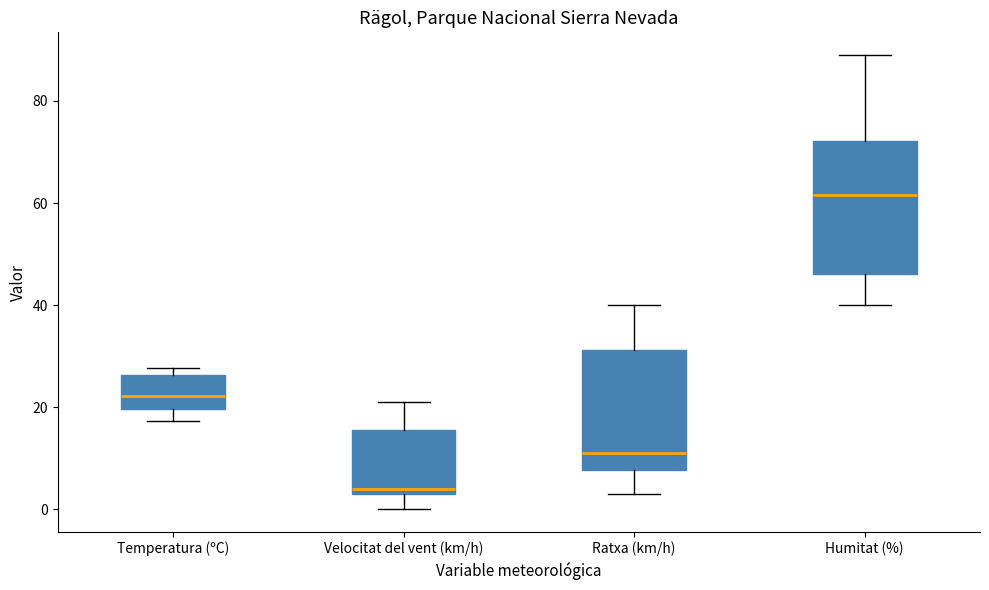

Reading left to right, read every box against the y-axis: the position of its median line, the range the box covers, and the ends of its whiskers. The values are not printed on the chart, so give them approximately, as read against the axis.

Temperatura (ºC): median 22, box 20 to 26, whiskers 18 to 28
Velocitat del vent (km/h): median 4 (just above the box's lower edge), box 4 to 16, whiskers 0 to 22
Ratxa (km/h): median 12, box 8 to 32, whiskers 4 to 40
Humitat (%): median 62, box 46 to 72, whiskers 40 to 90